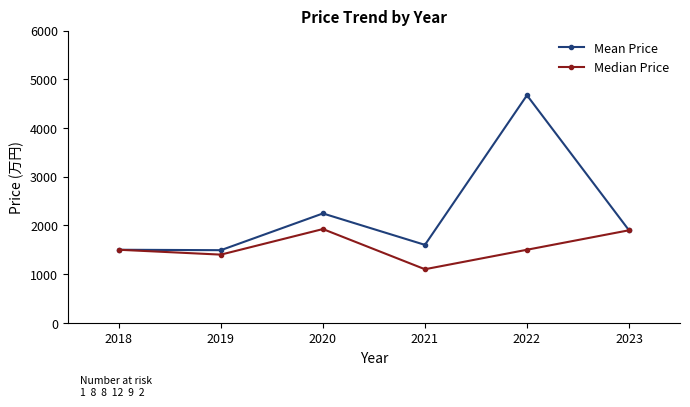

How many data points does each series have?

6